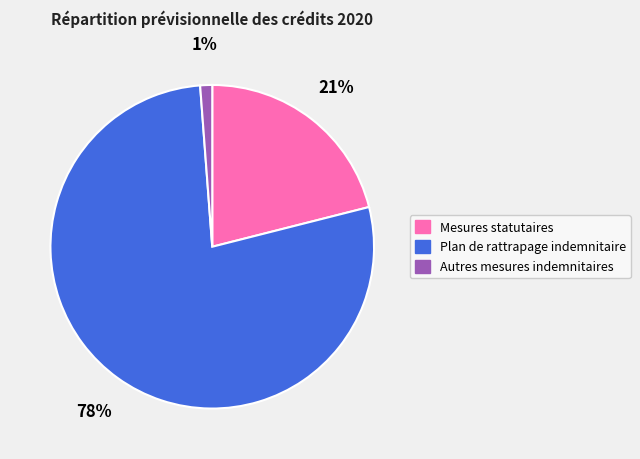

Which slice is the largest?

Plan de rattrapage indemnitaire